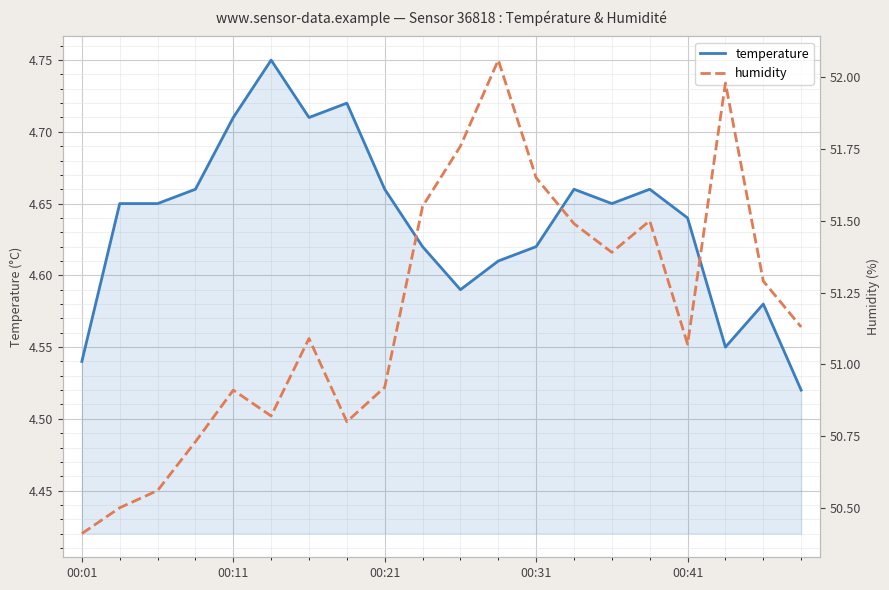

What is the difference between the highest and lowest values at 00:11?

46.2